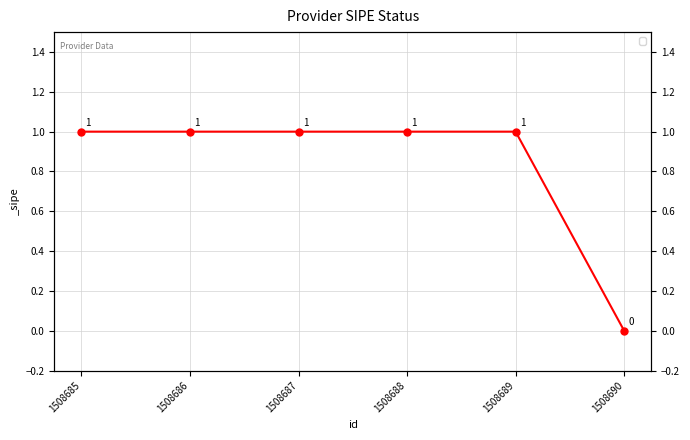

Reading left to right, extract all data points from this chart.

1	1	1	1	1	0